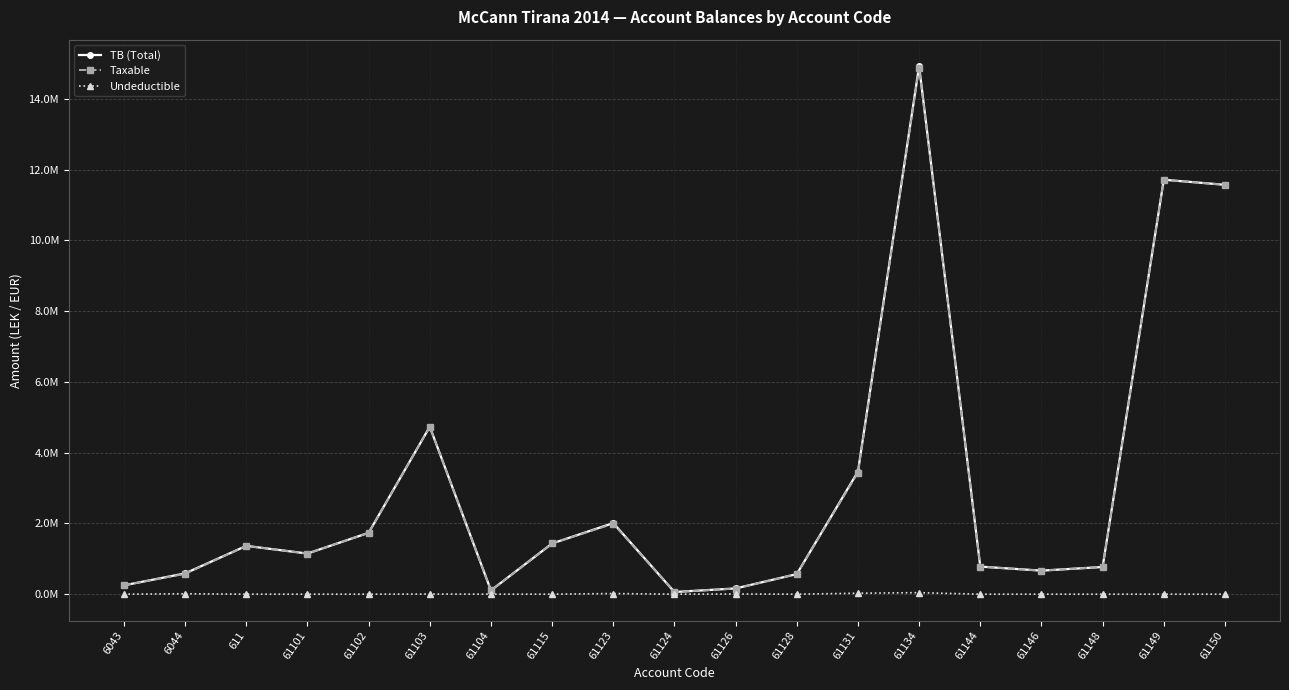

Is this an area chart (filled region under the line)?

No